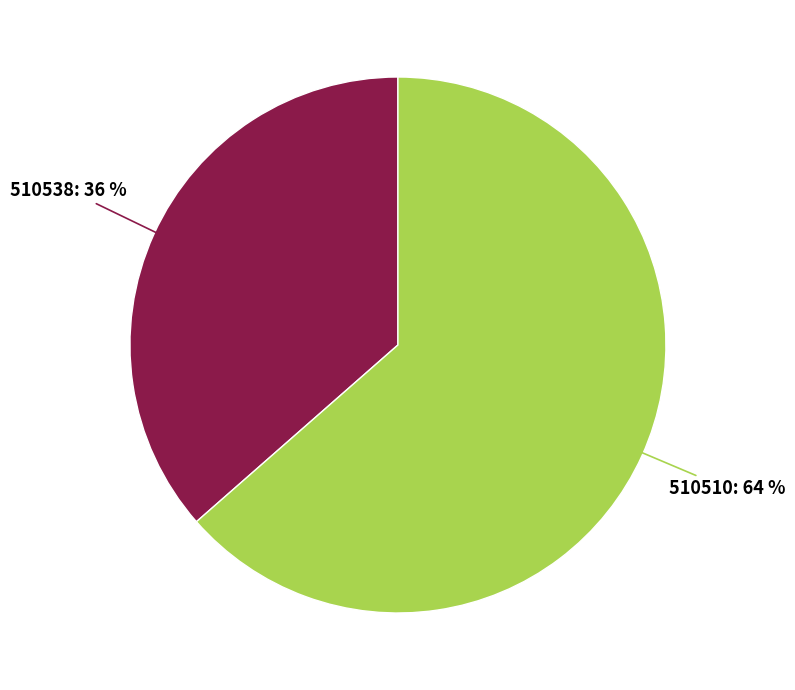

The 510510 slice represents 64% of the pie. True or false?

True